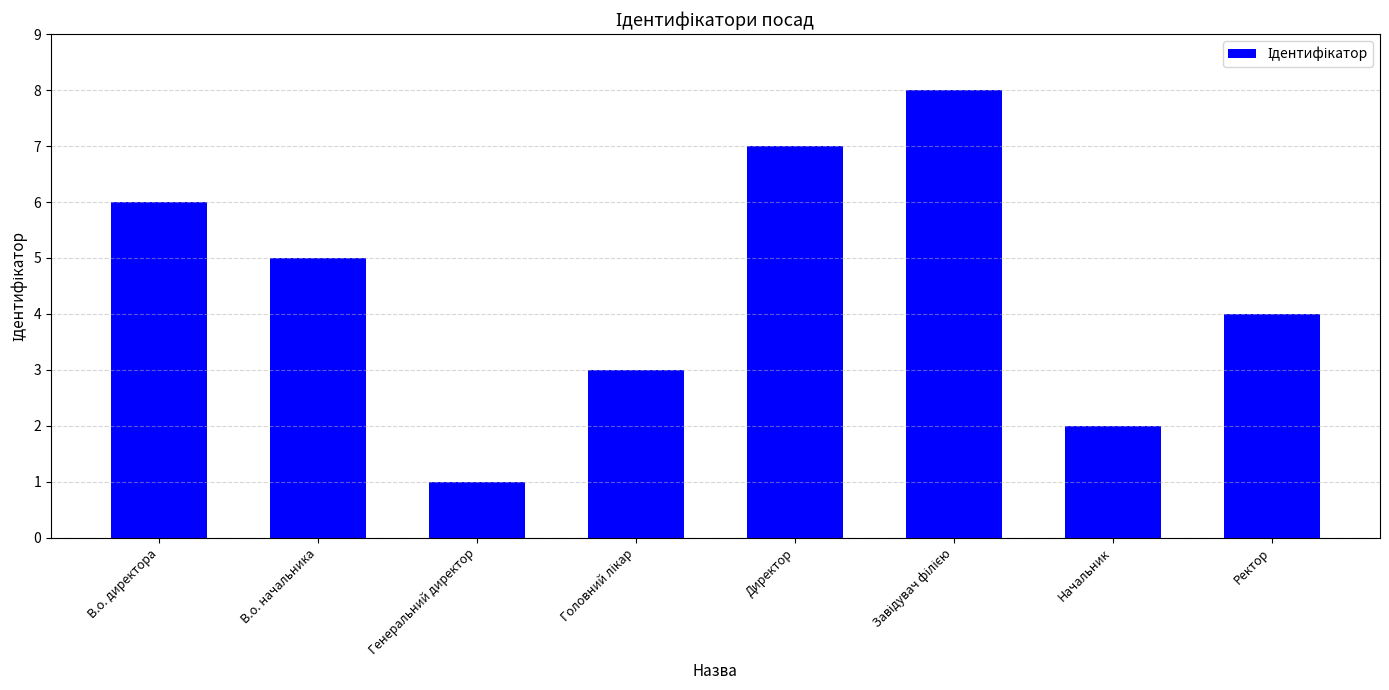

Count the values in the range 3 to 7.

5